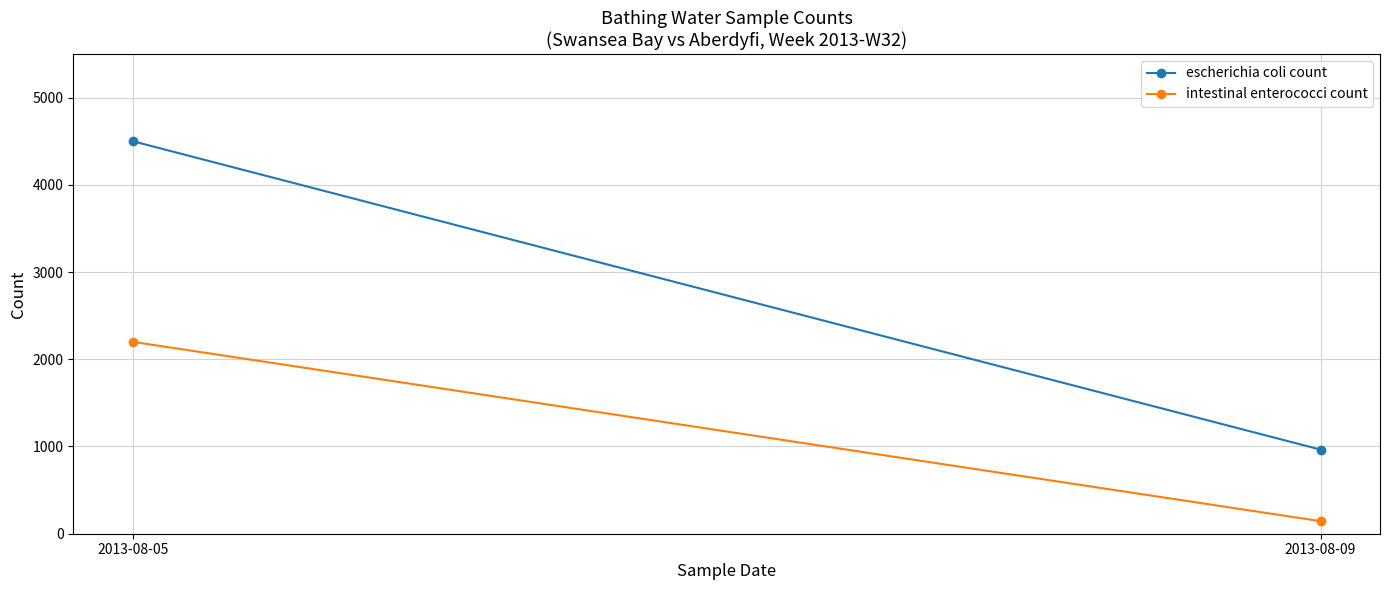

At how many categories does at least one series exceed 3583?

1